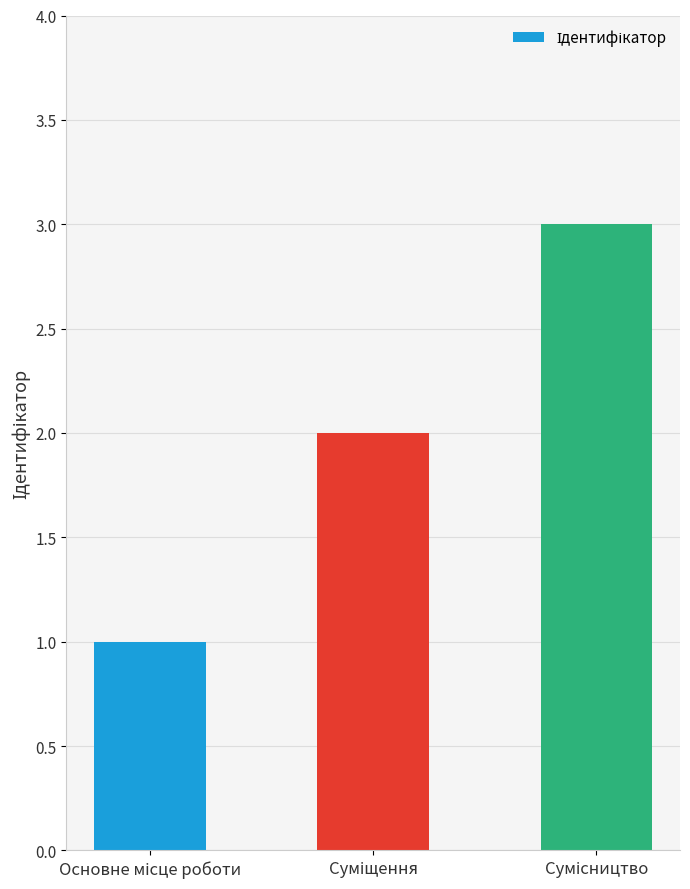

What is the sum of all values?

6